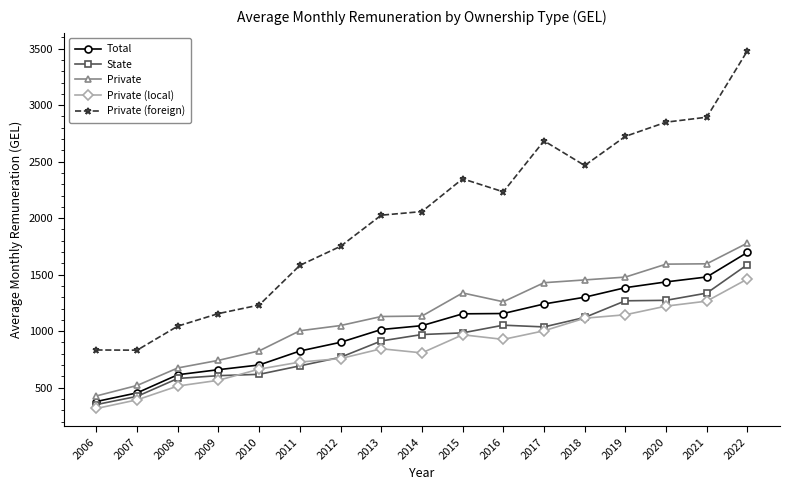

True or false: Private (foreign) has a value of 2893.1 at 2021.

True